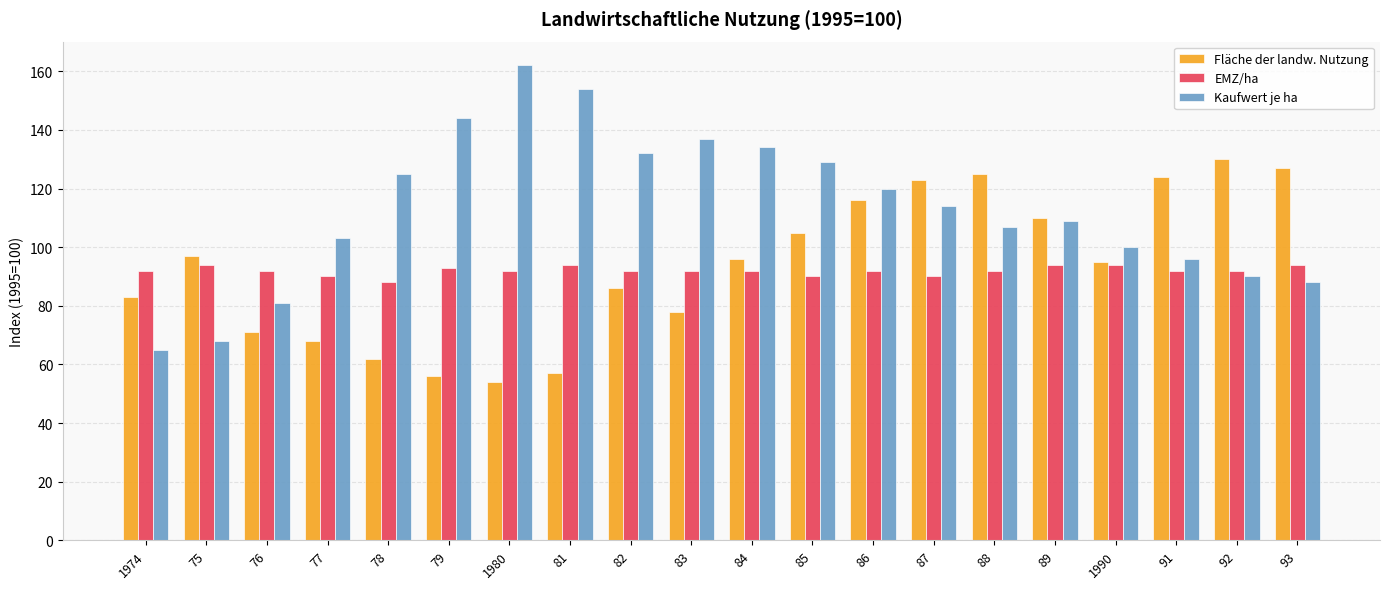

What is the sum of all Fläche der landw. Nutzung values?

1863